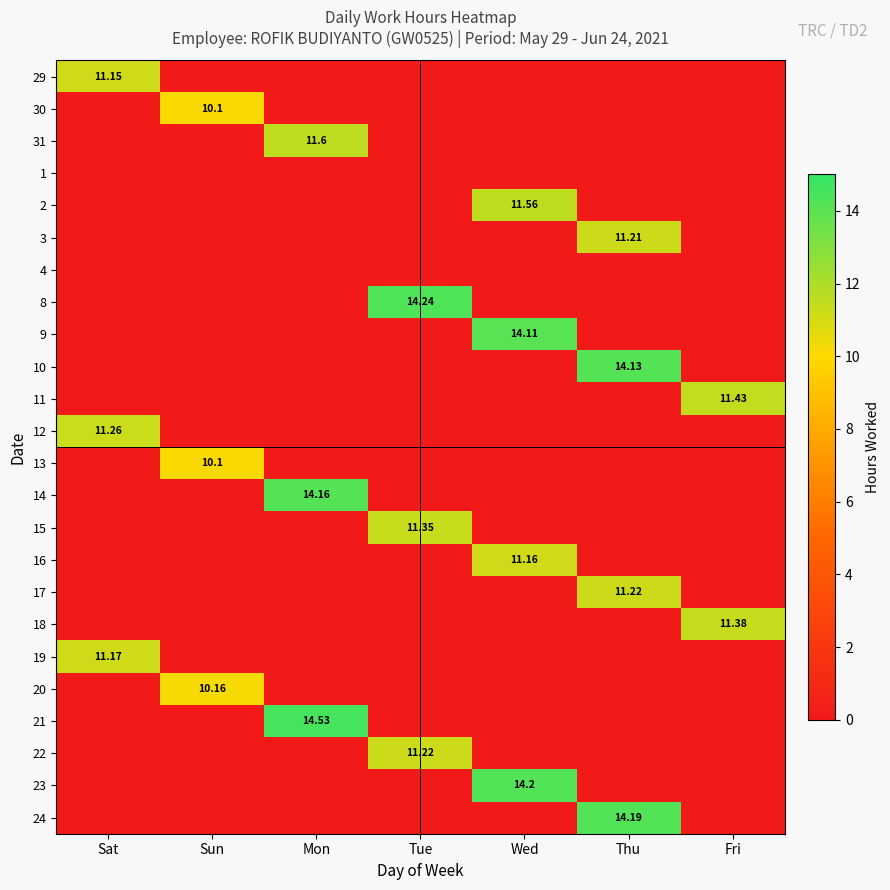

Where is 24 nearest to the value 7?

Sat